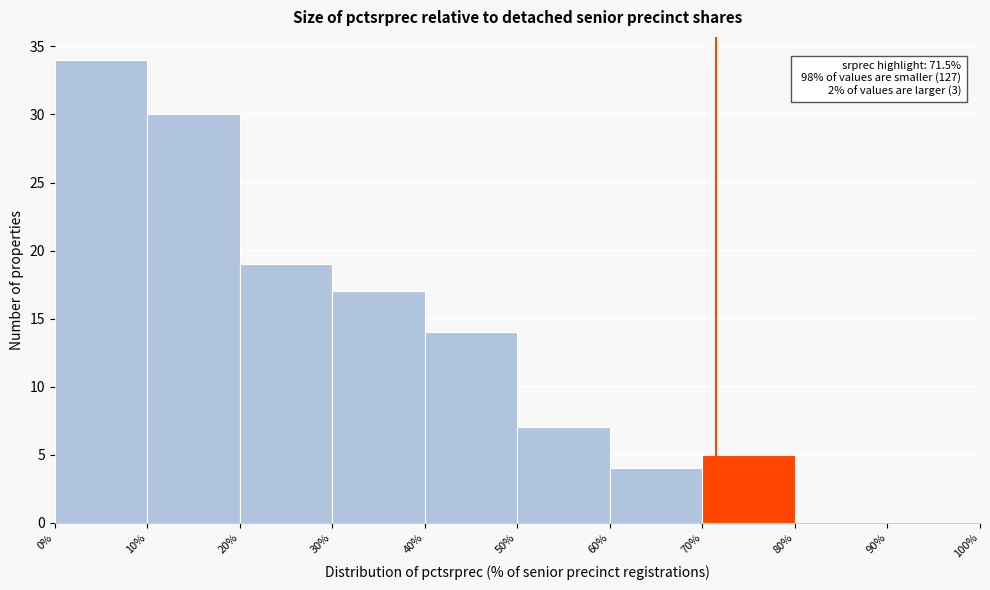

Which range on the x-axis has the tallest bar?

0% to 10%